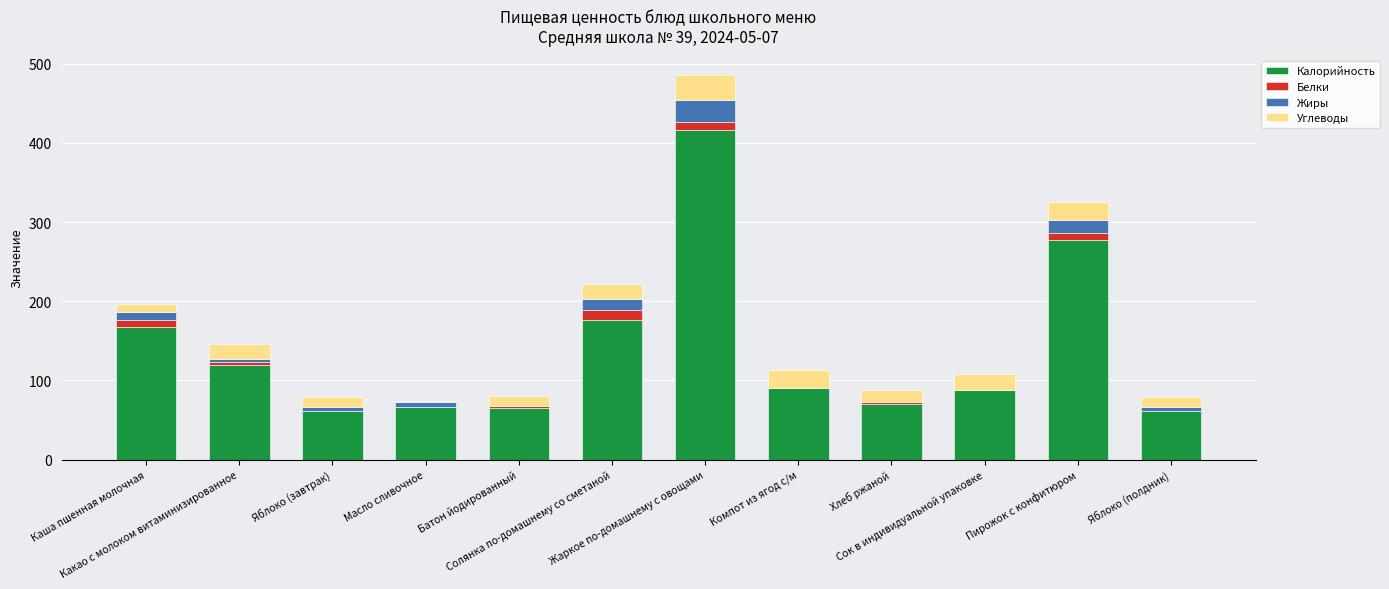

Are the bars horizontal?

No